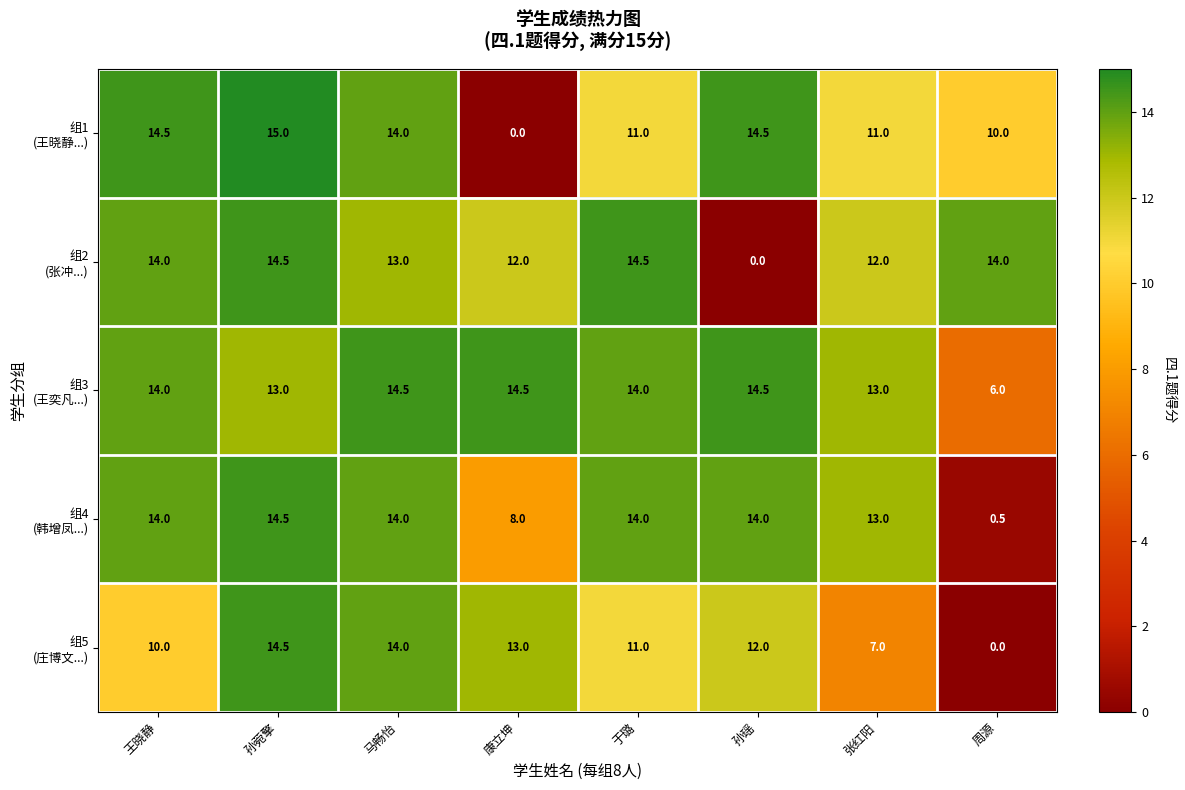

At how many categories does at least one series exceed 8?

8